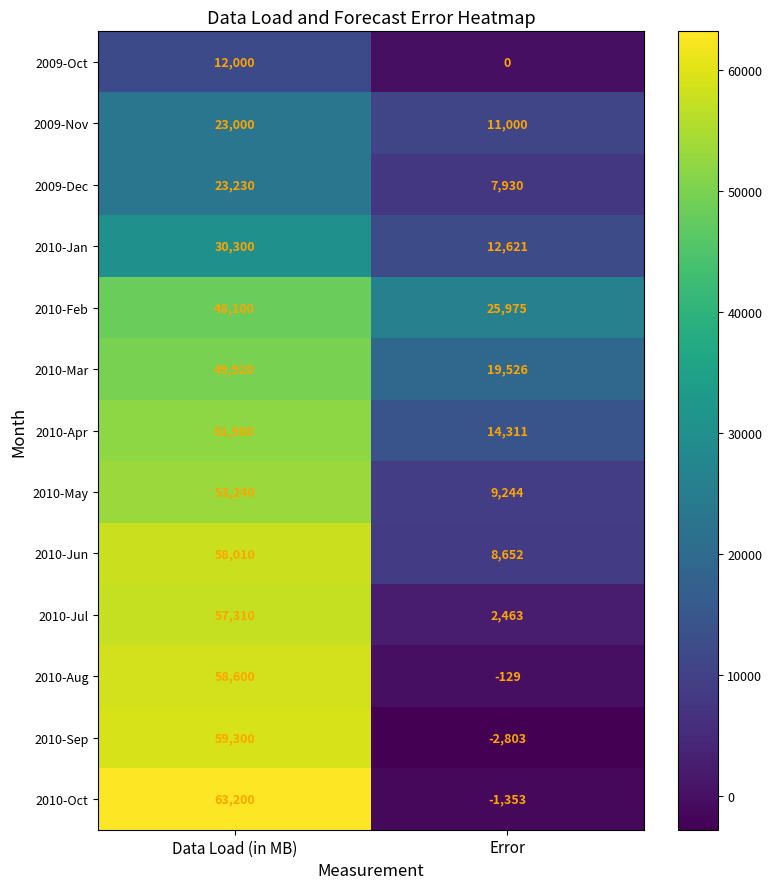

Is it true that 2010-May equals 9244 at Error?

True